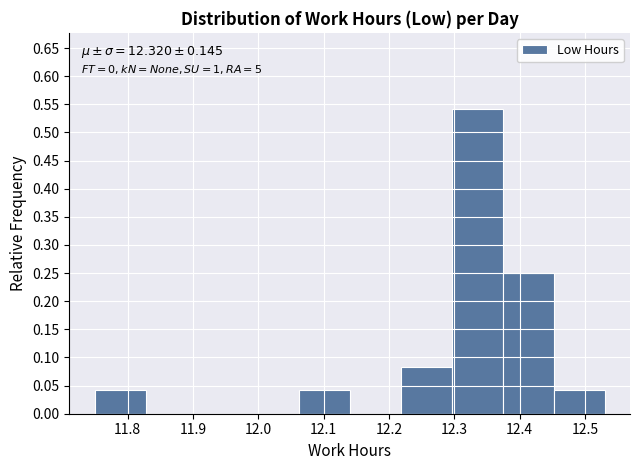

Which range on the x-axis has the tallest bar?

12.296 to 12.374